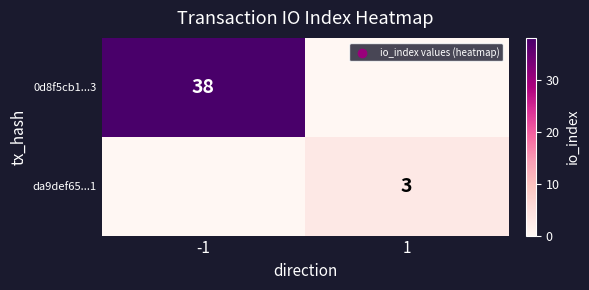

True or false: 0d8f5cb1...3 has a value of 56 at -1.

False